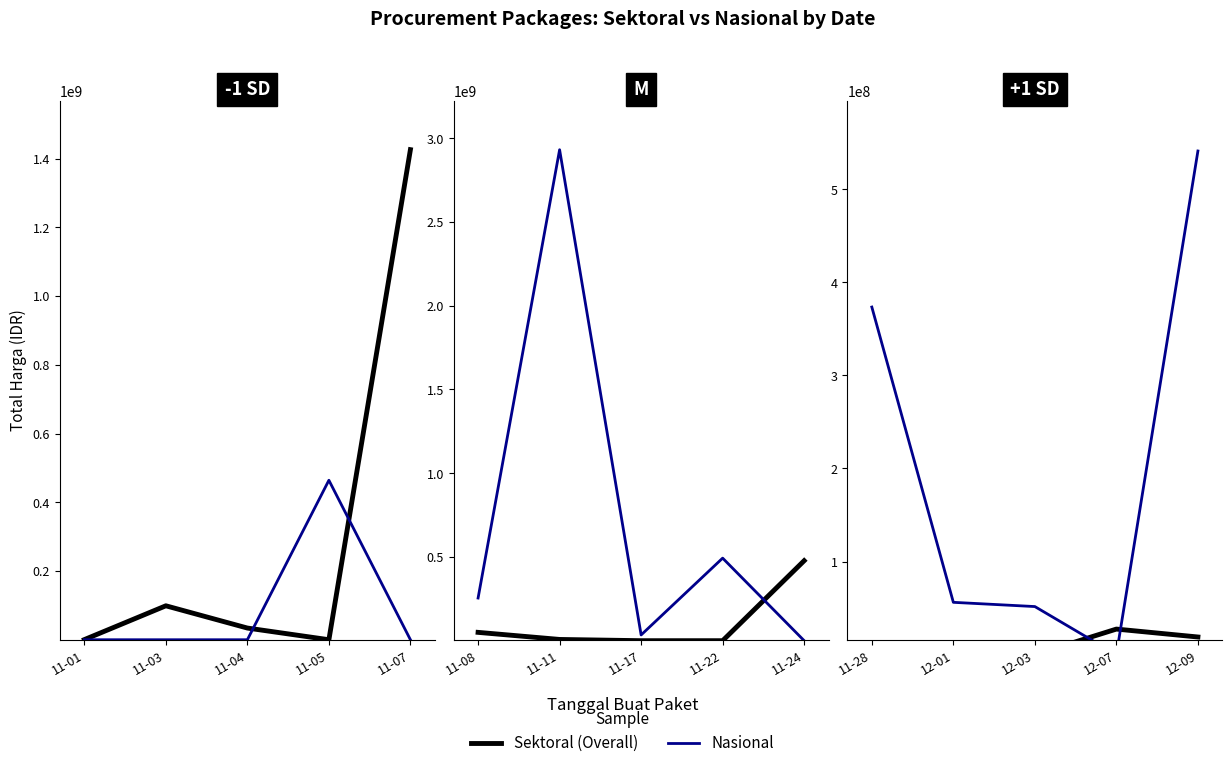

Is it true that Nasional equals -244606541 at 11-03?

False